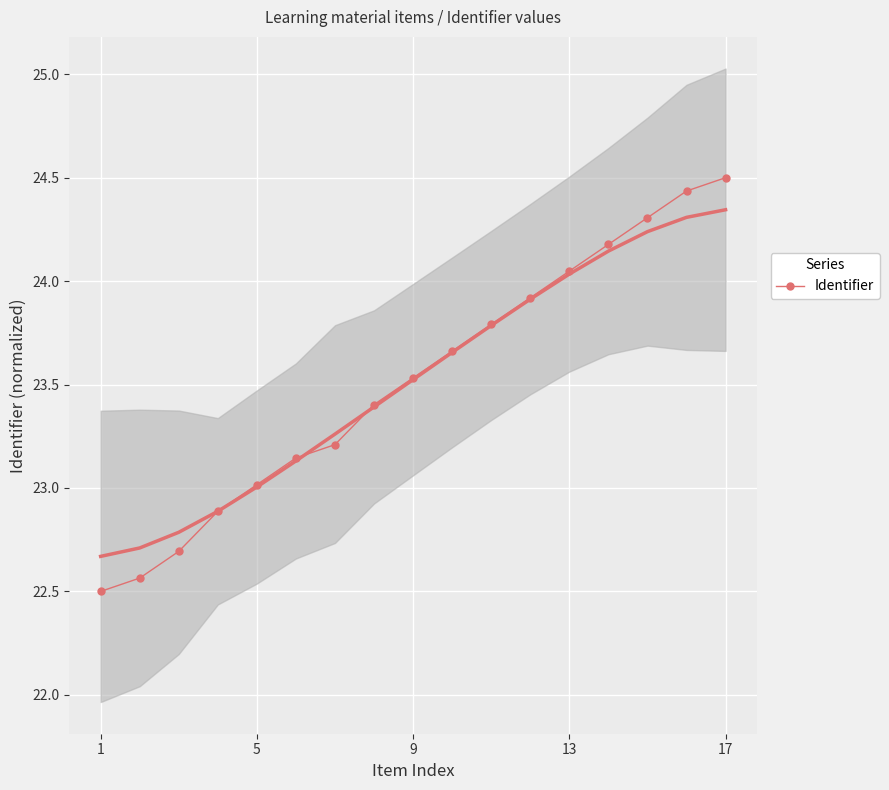

What is the lowest value of the Identifier series?

22.5